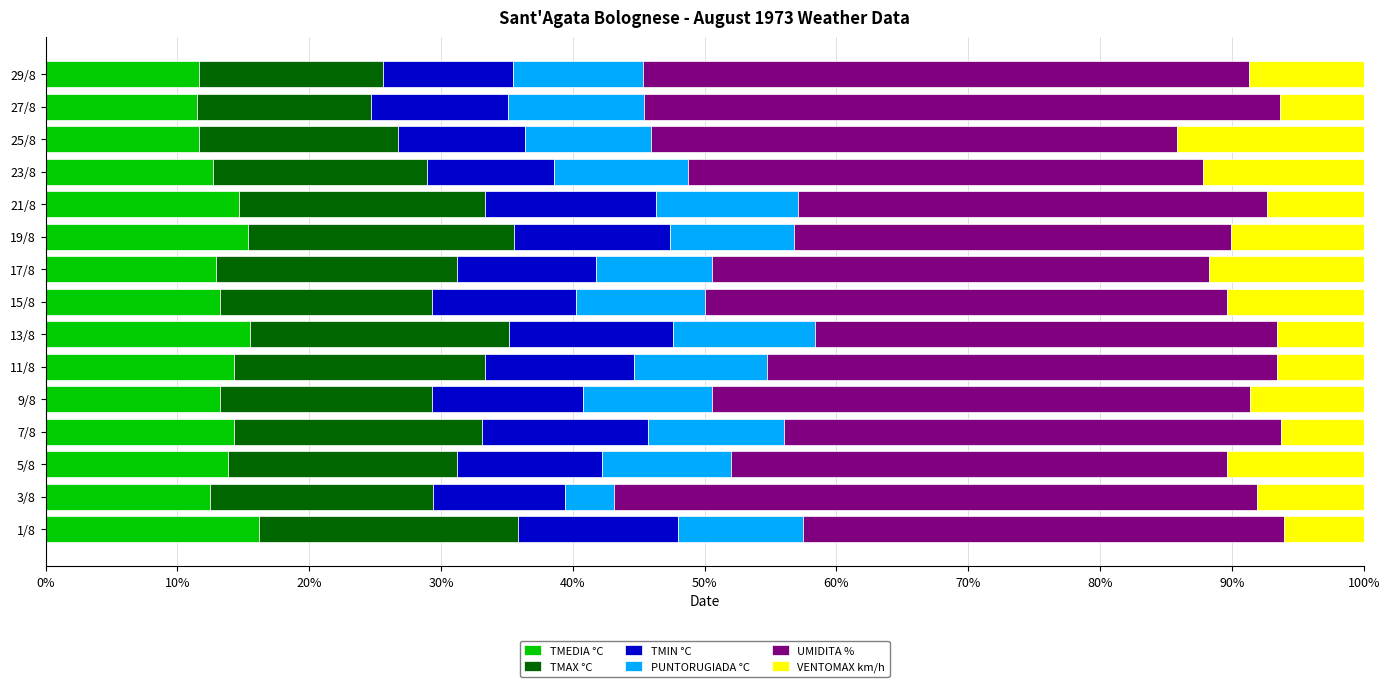

What is the minimum value for TMEDIA °C?

11.5